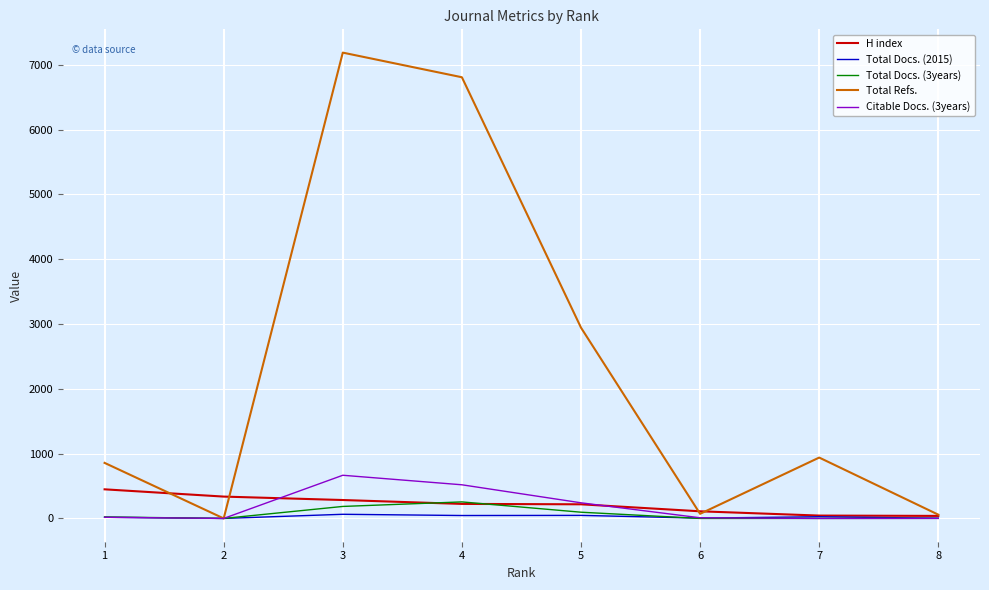

True or false: Citable Docs. (3years) has a value of 1057 at 3.

False